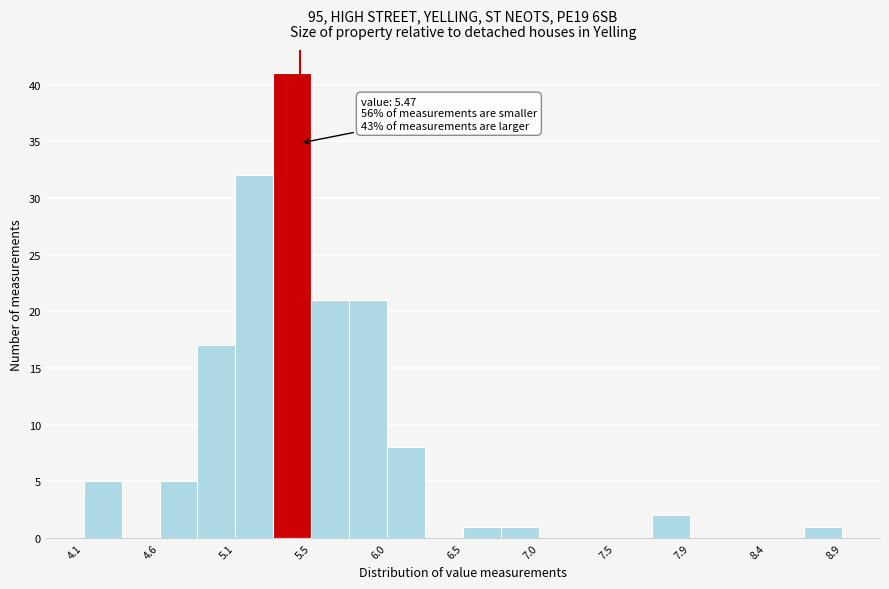

Over which range of the x-axis is the bar tallest?

5.30 to 5.54